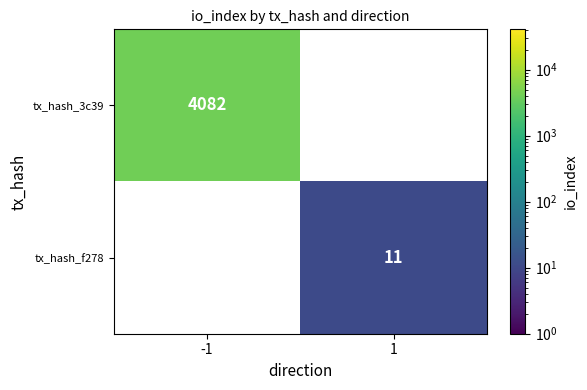

The tx_hash_3c39 series shows 5719 at -1. True or false?

False